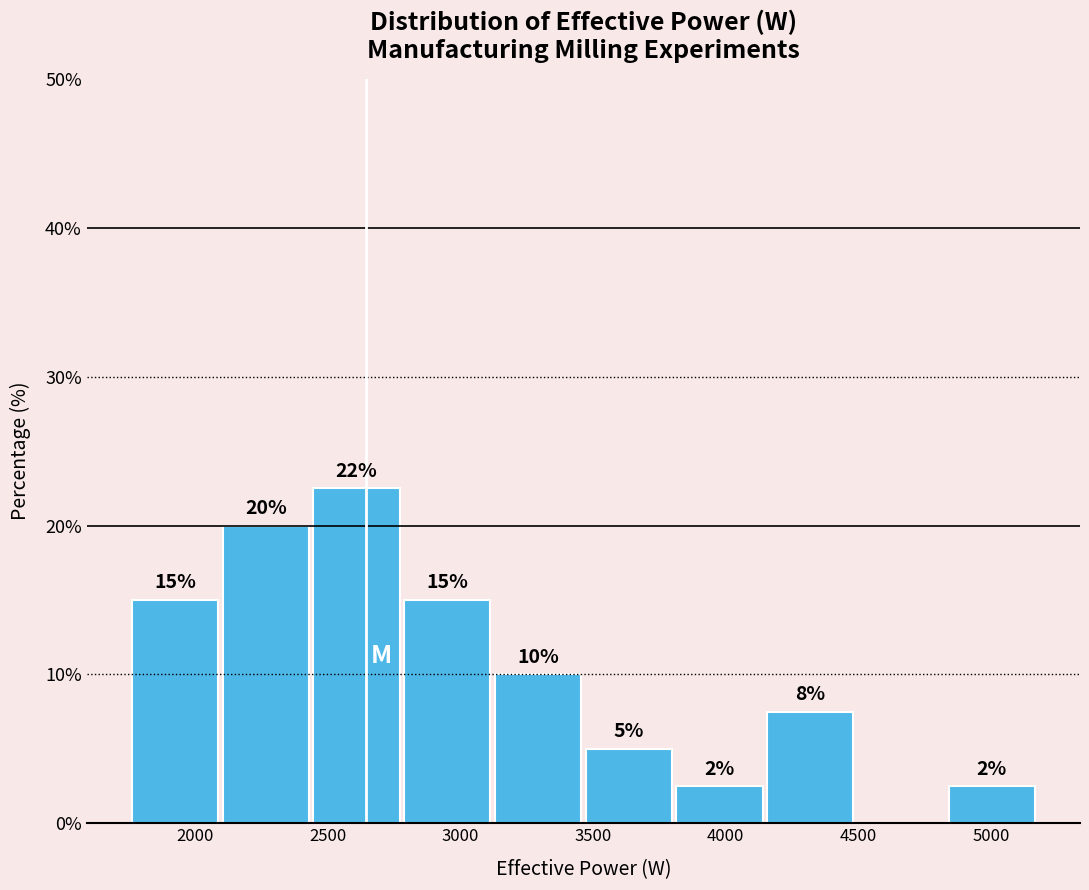

Over which range of the x-axis is the bar tallest?

2450 to 2800